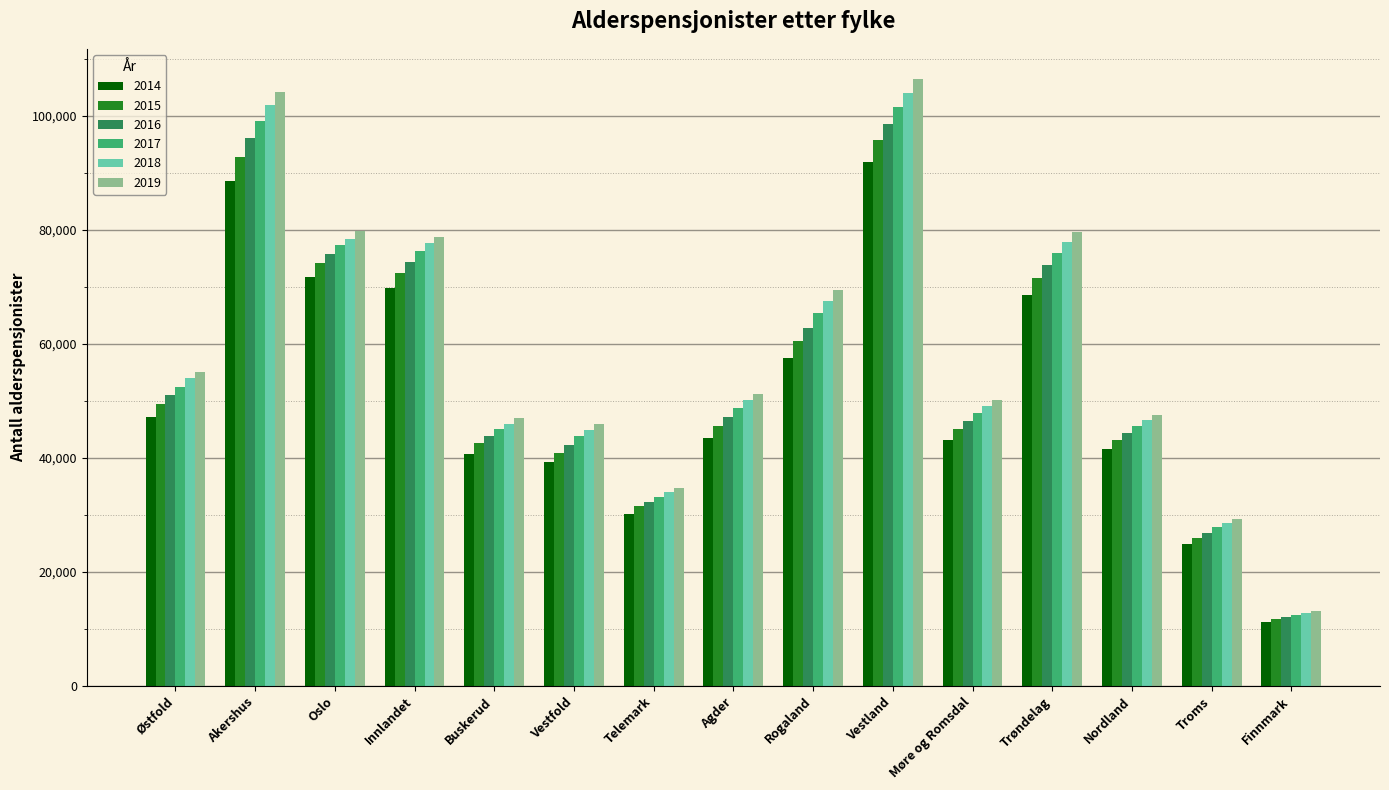

Read the 2014 value at Nordland.

41517